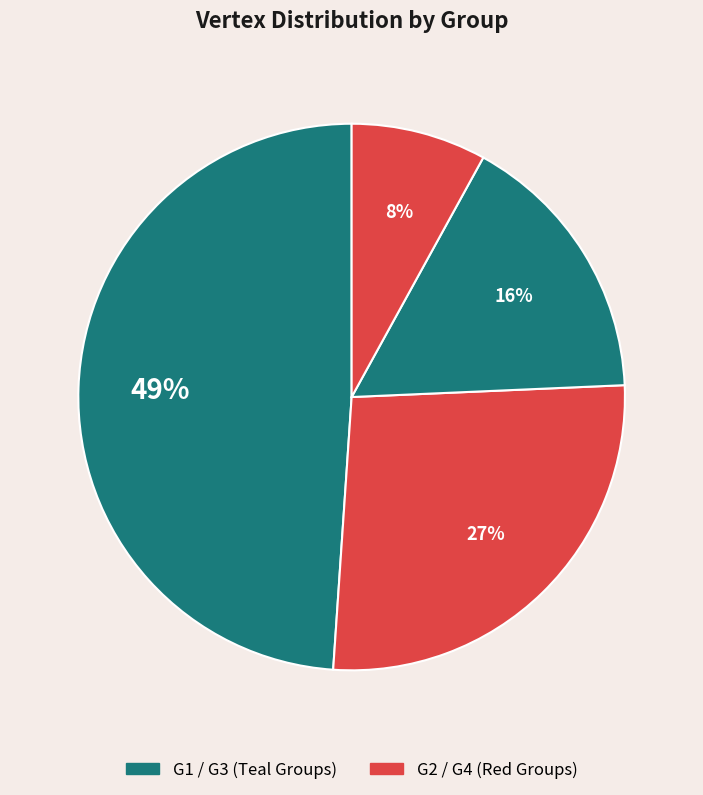

To the nearest percent, what is the difference between the largest and smallest slice percentages?

41%